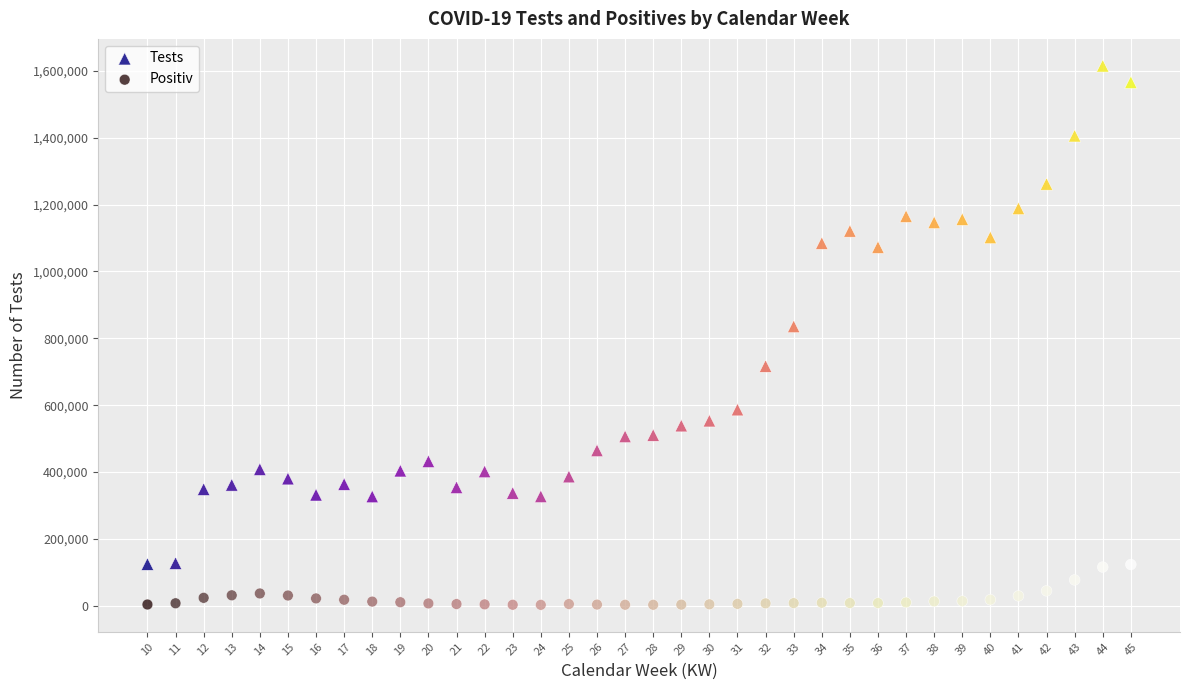

In the Tests series, what Y value is closest to 869693?

835384